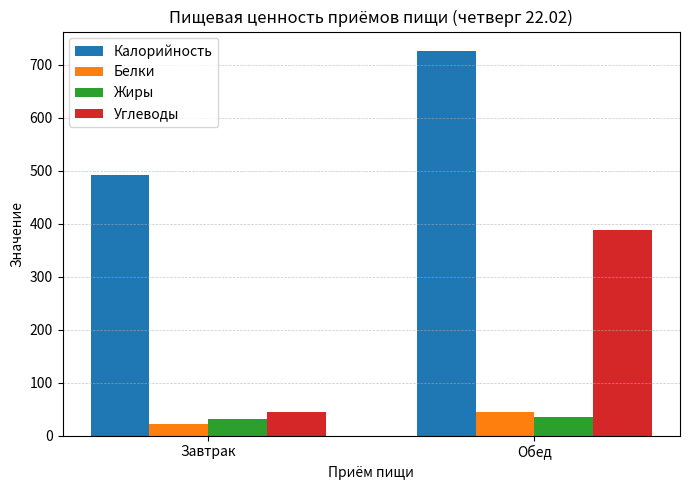

What is the maximum value for Белки?

44